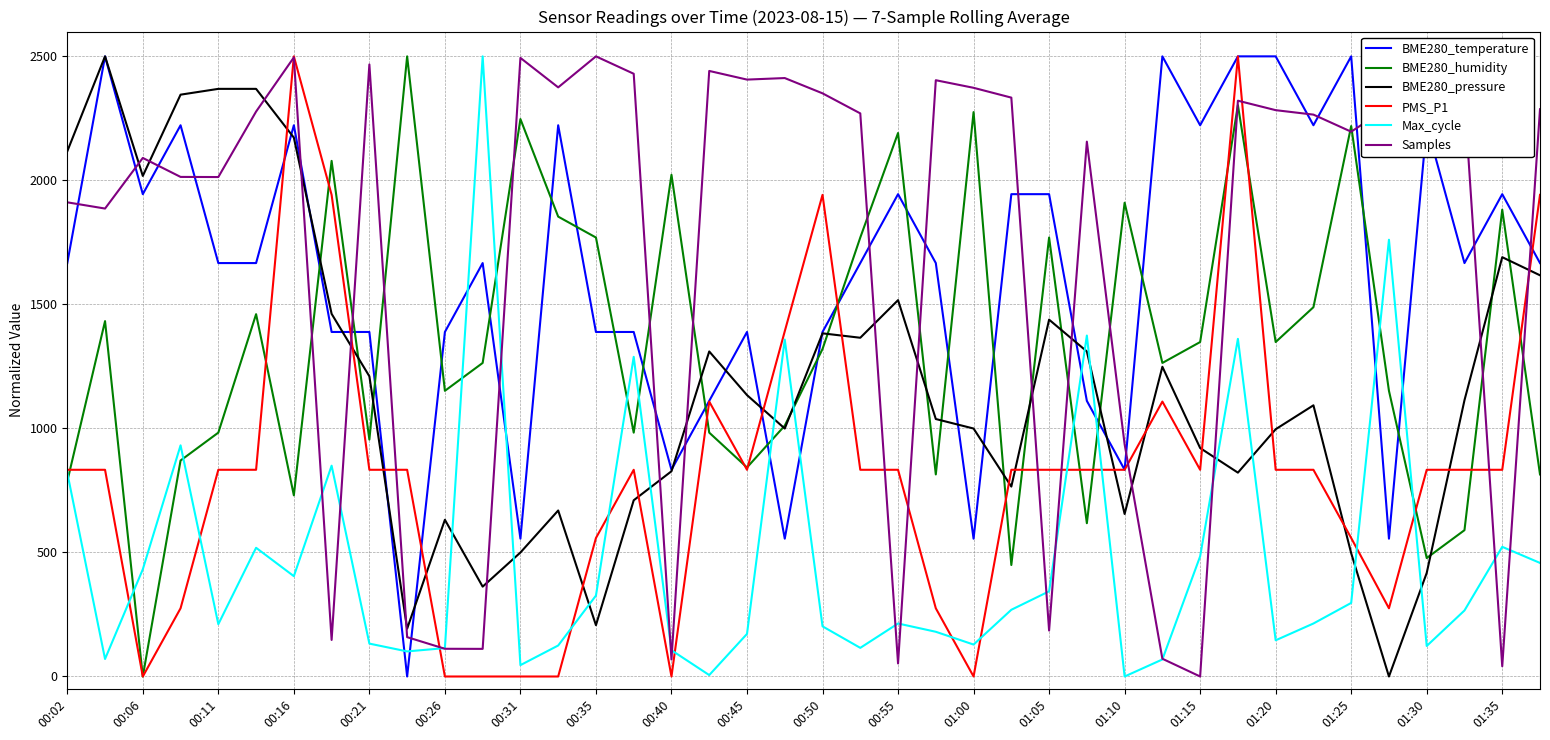

What is the difference between the maximum and minimum values in the BME280_pressure series?

2500.0